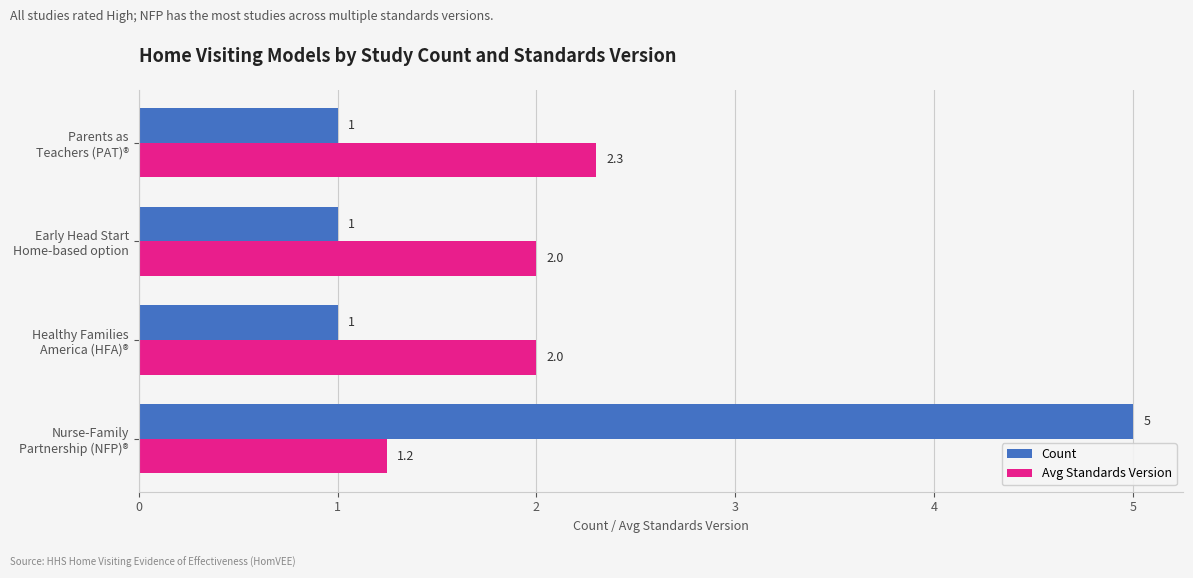

Which series has the largest range (max minus min)?

Count